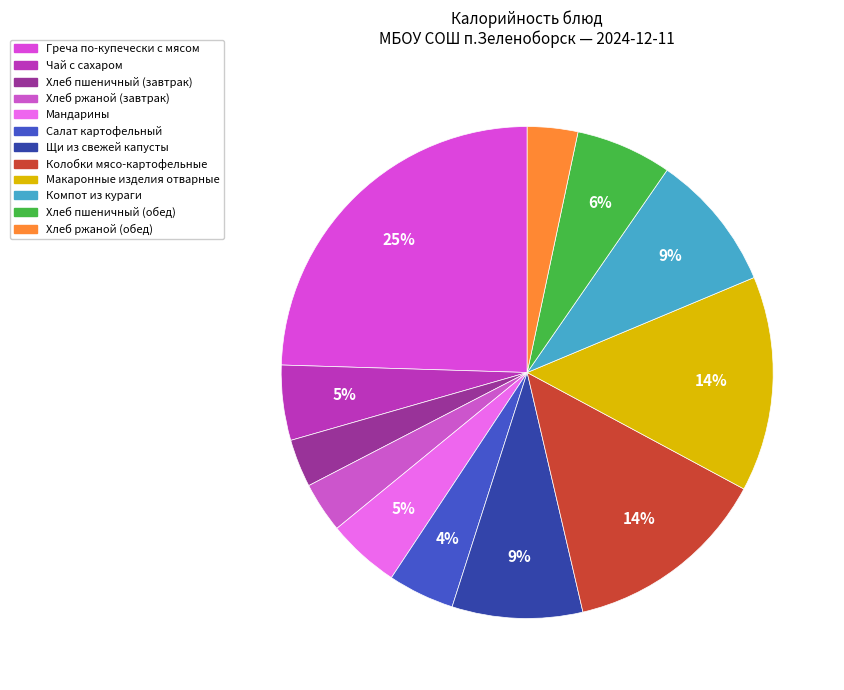

The Компот из кураги slice represents 9% of the pie. True or false?

True